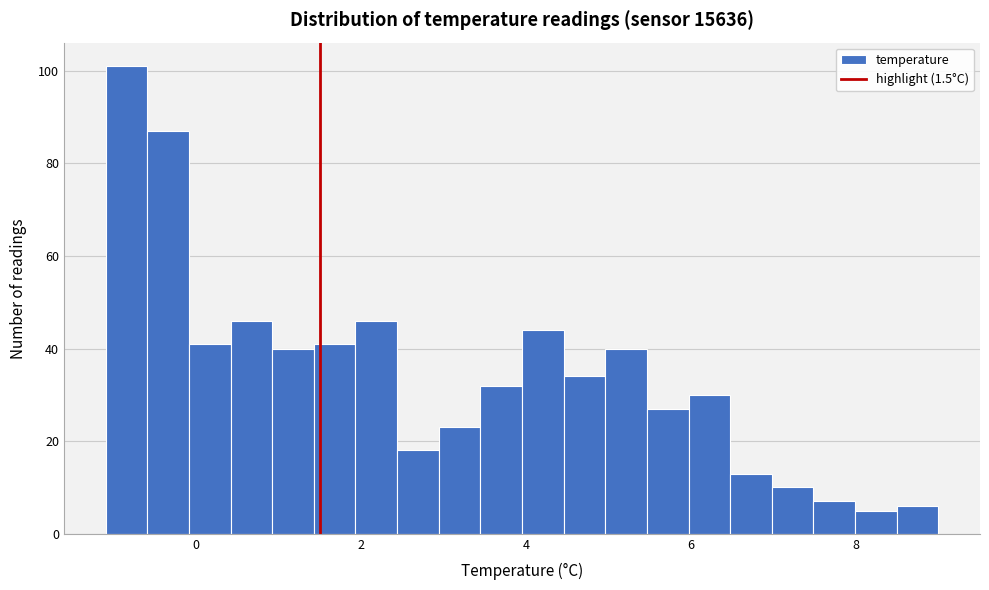

Read against the x-axis, roughly where is the centre of the tallest bar?

-0.8